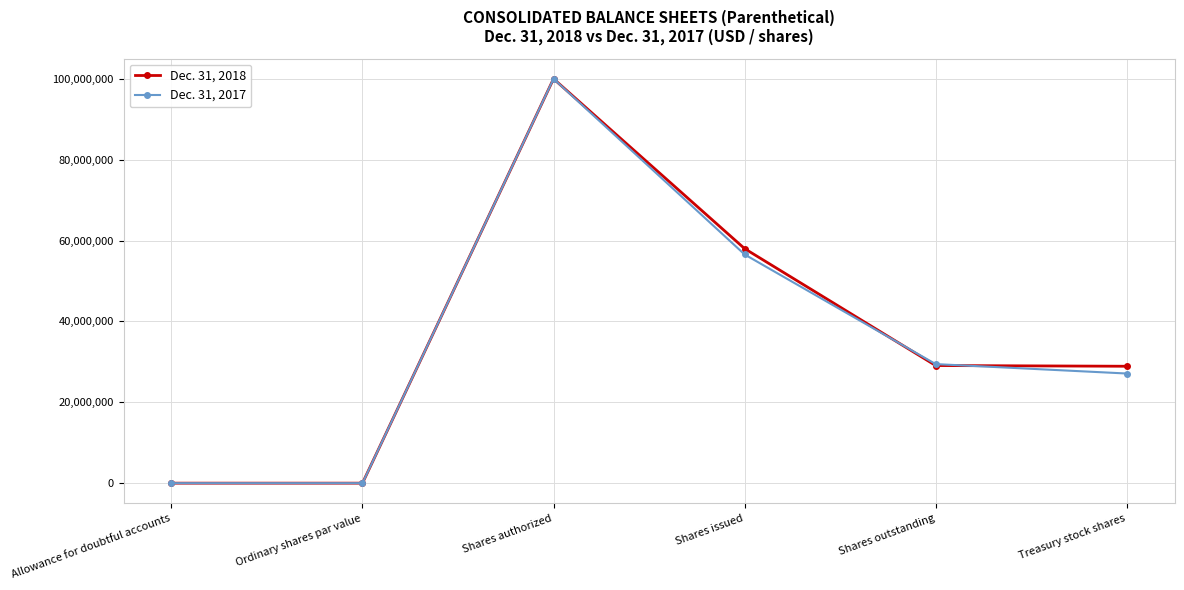

What is the label of the 6th point from the left?

Treasury stock shares